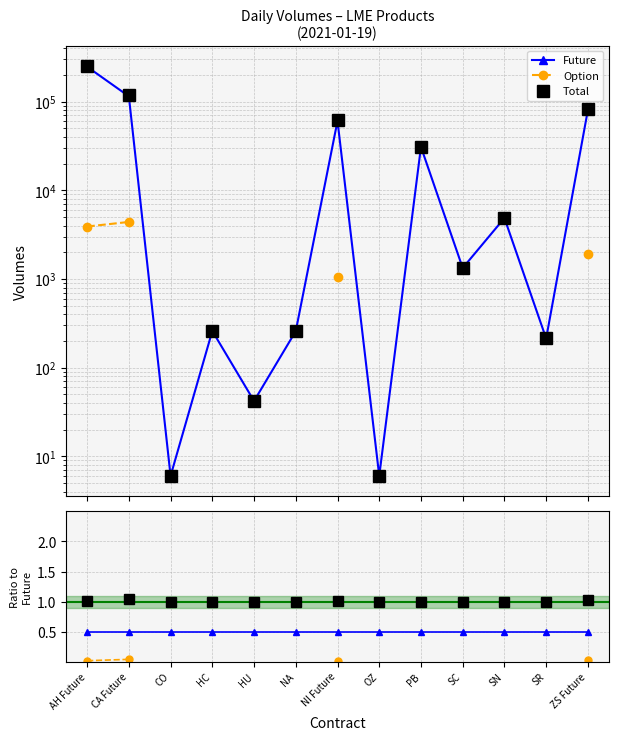

How many series are shown in this chart?

6